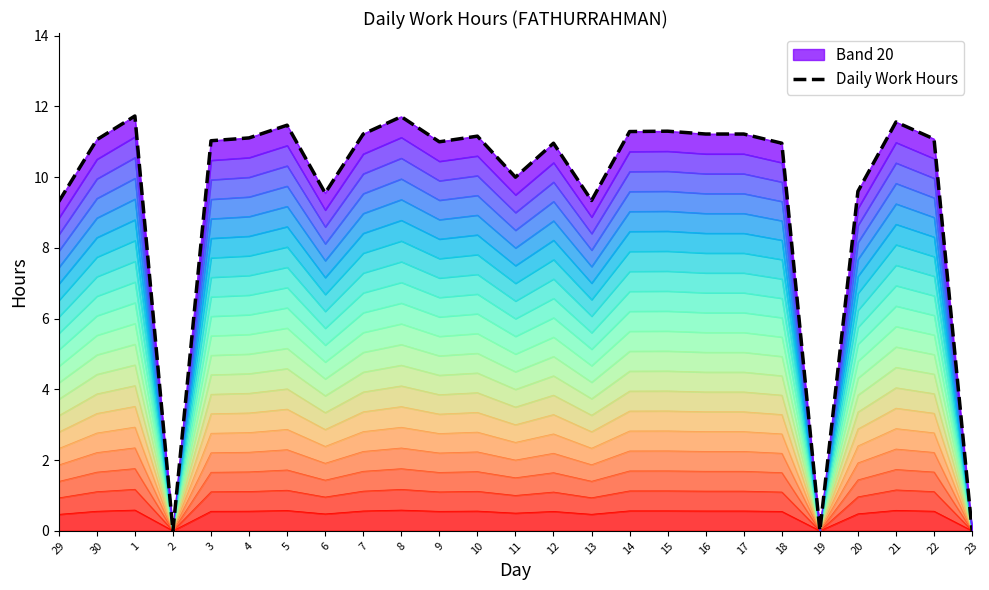

Rank the categories by value from lowest to highest.

2, 19, 23, 29, 13, 6, 20, 11, 12, 18, 9, 3, 30, 22, 4, 10, 7, 16, 17, 14, 15, 5, 21, 8, 1